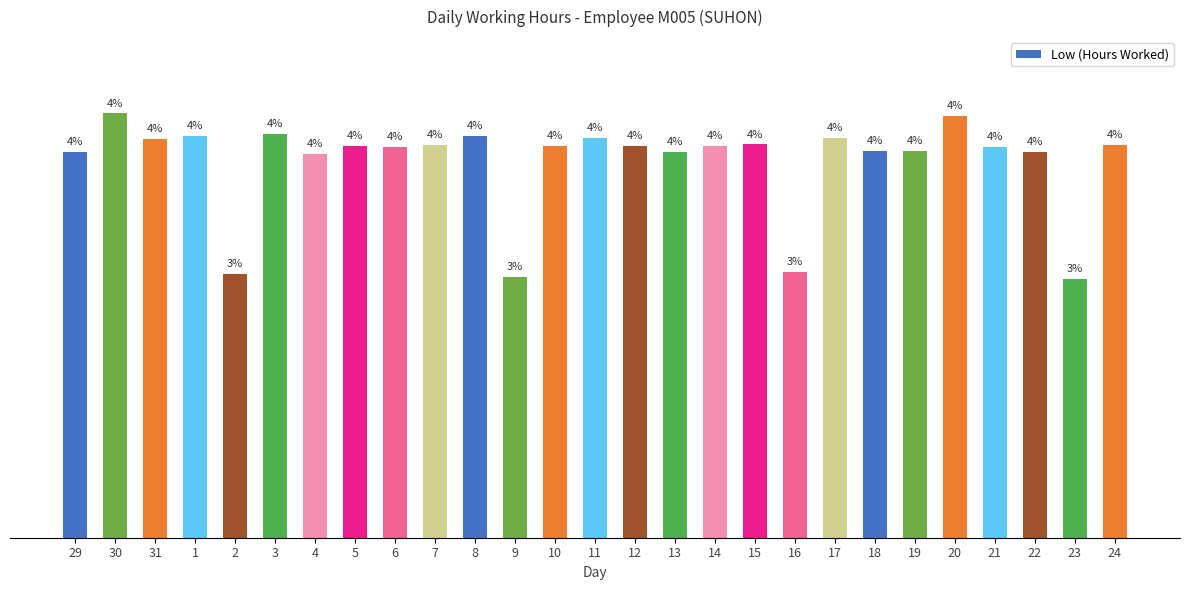

Are the bars horizontal?

No